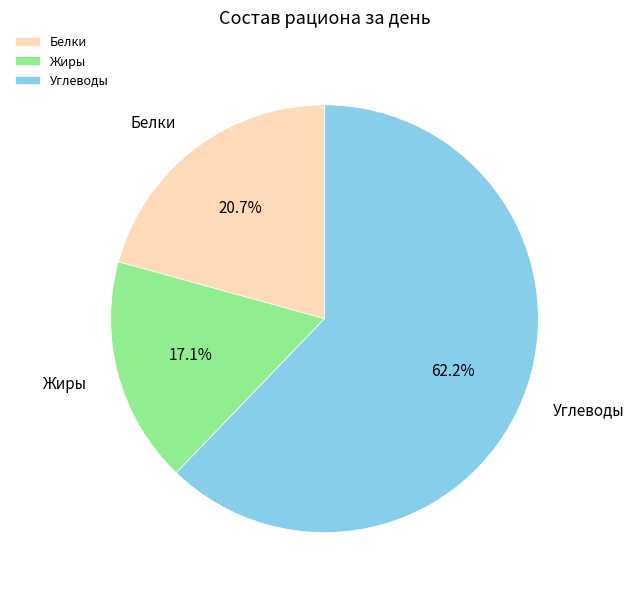

To the nearest percent, what is the average slice percentage?

33%